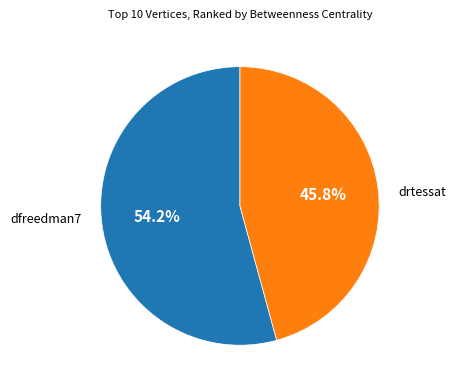

Does dfreedman7 account for over 50% of the chart?

Yes